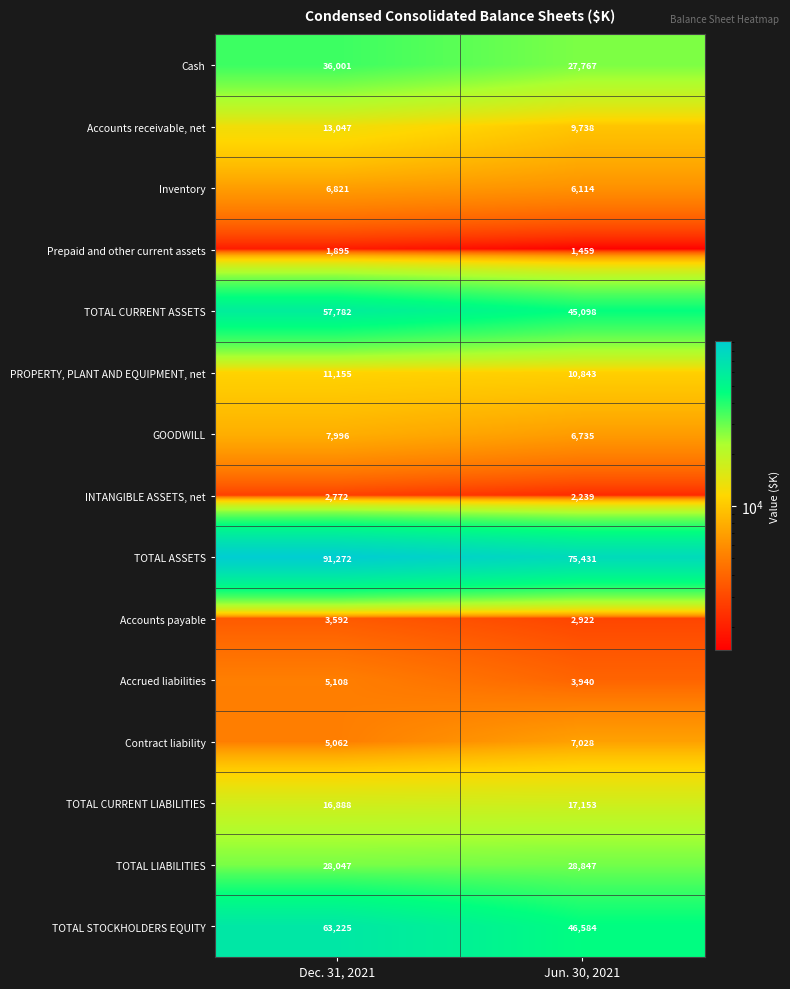

What is the difference between the maximum and minimum values in the TOTAL STOCKHOLDERS EQUITY series?

16641